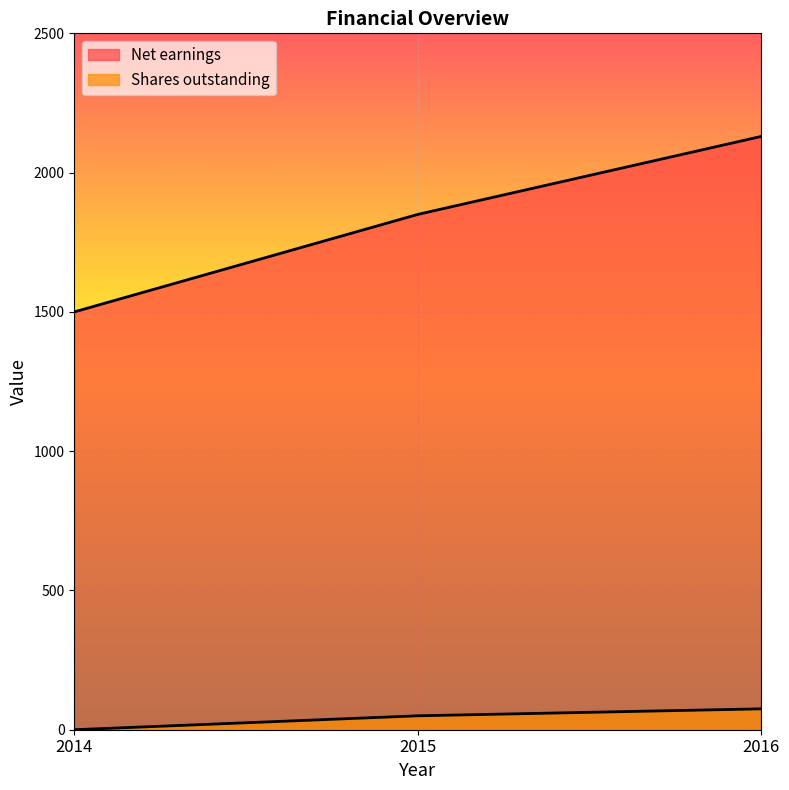

Rank the series at 2015 from highest to lowest value.

Net earnings, Shares outstanding